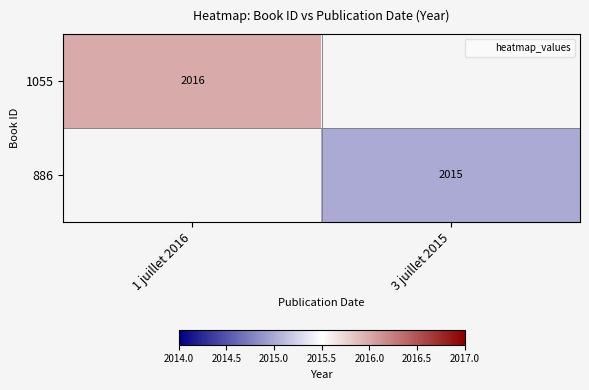

The 886 series shows 2015 at 3 juillet 2015. True or false?

True